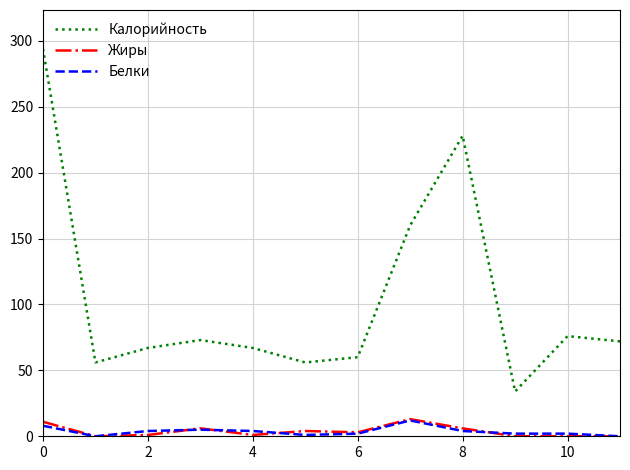

True or false: Белки and Калорийность intersect in this chart.

False